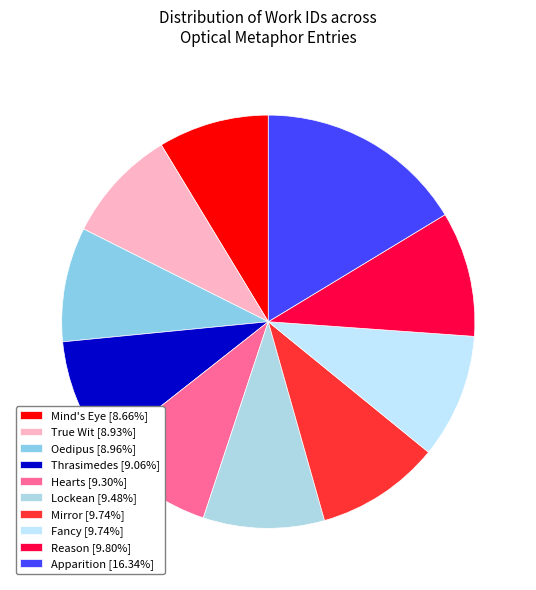

Count the number of slices in the pie.

10